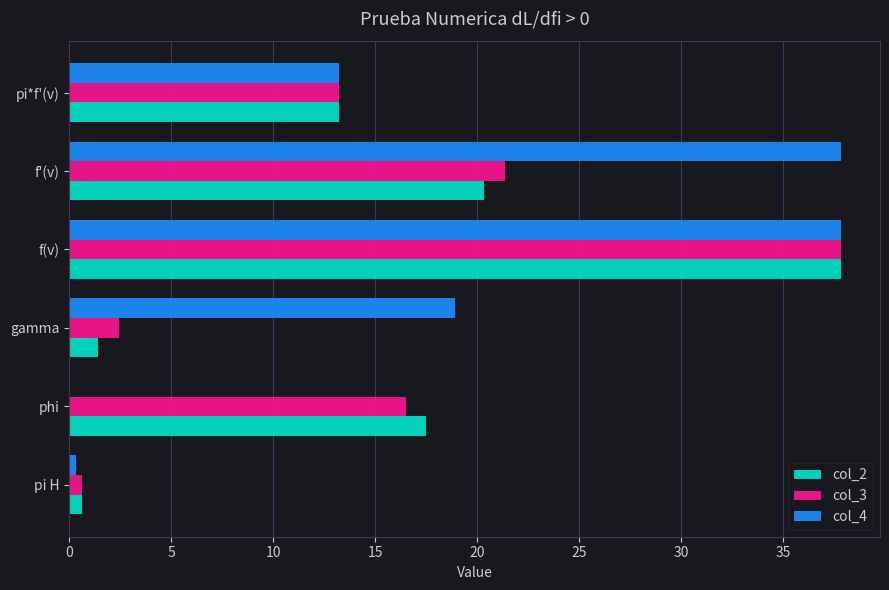

Which series has the largest total across all categories?

col_4